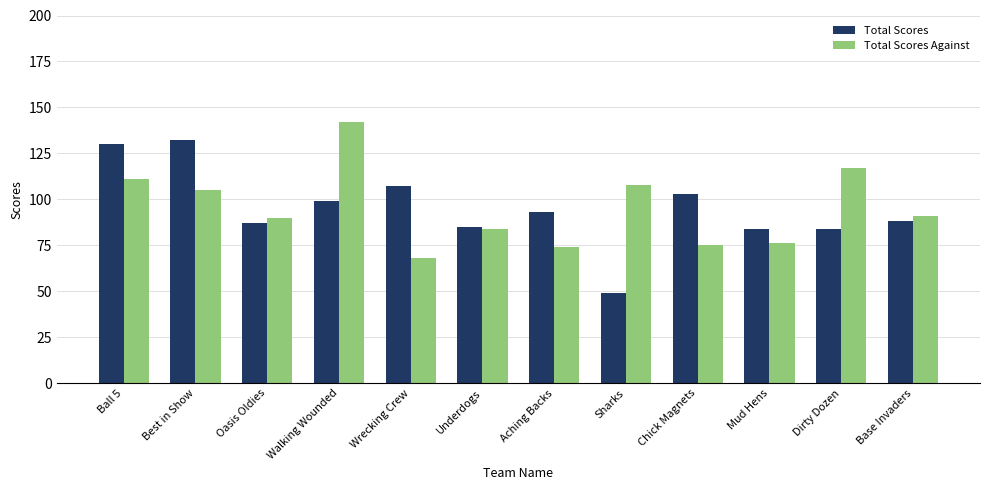

How many data points in Total Scores are less than 93?

6